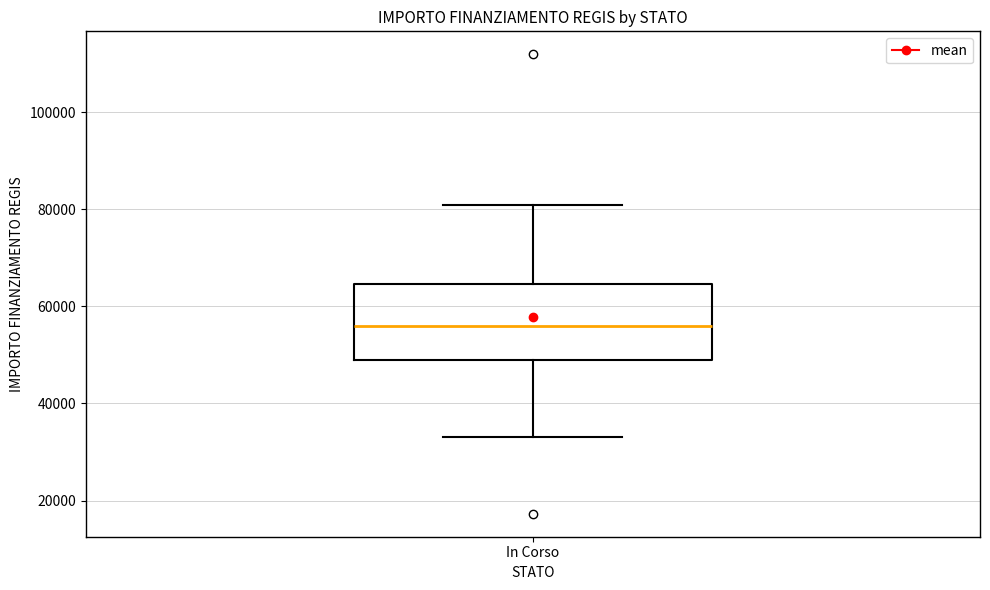

Transcribe this box plot: give where the median line is, the range the box spans, and where the two whiskers end, as read against the y-axis. The values are not printed on the chart, so give them approximately, as read against the axis.

median 56000, box 50000 to 64000, whiskers 32000 to 80000